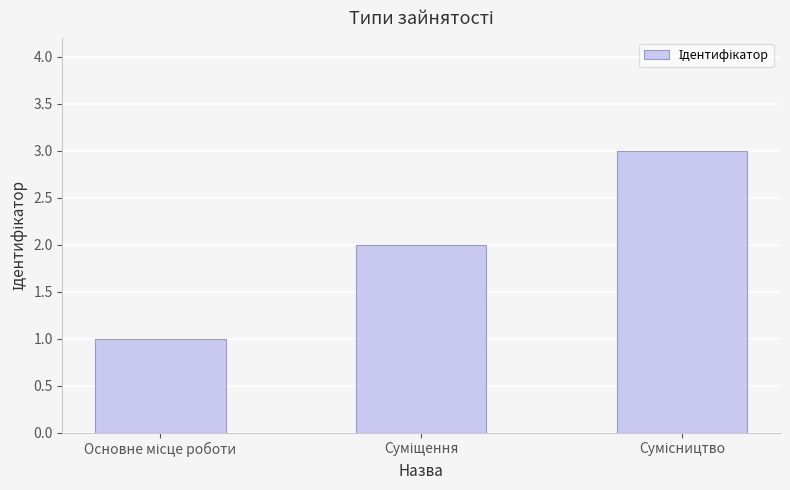

What is the sum of all values?

6